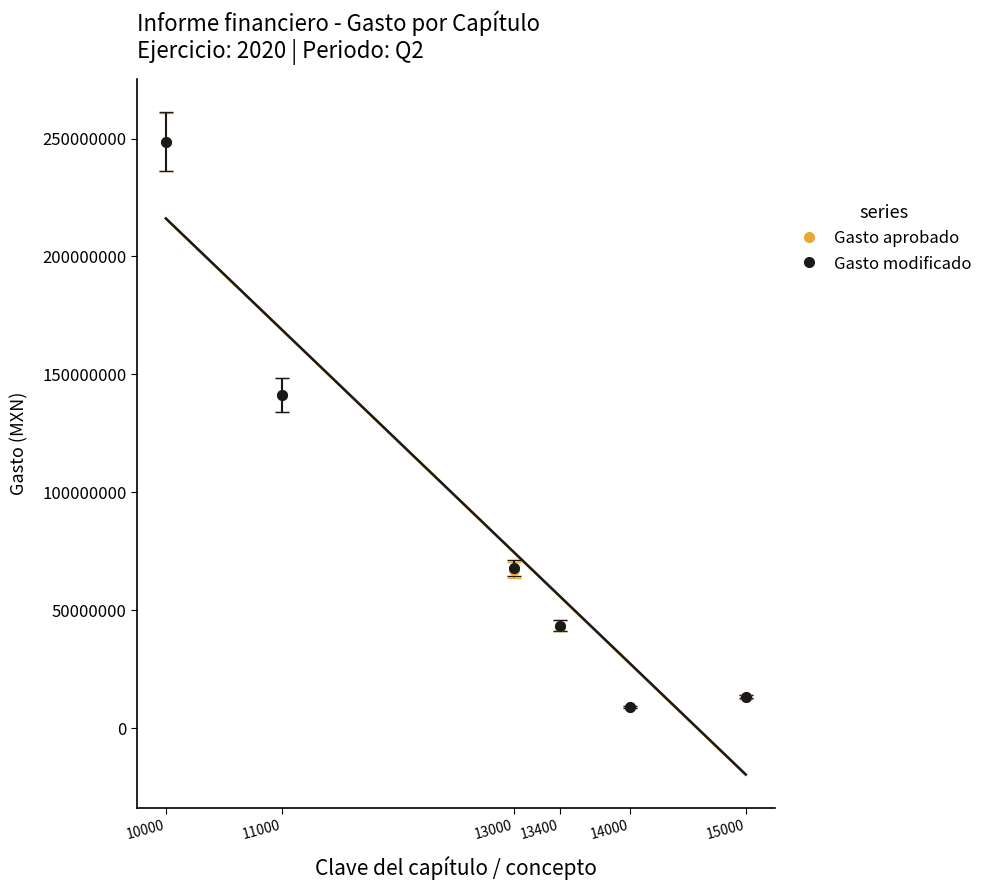

Which series has the widest spread of values?

Gasto modificado